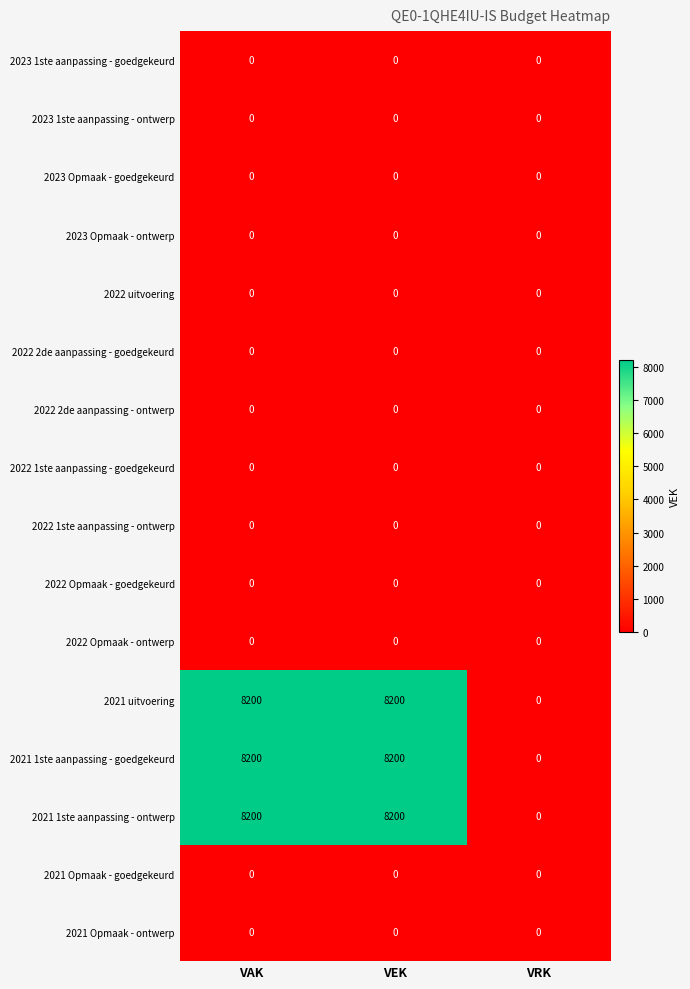

How many categories are shown in the chart?

3